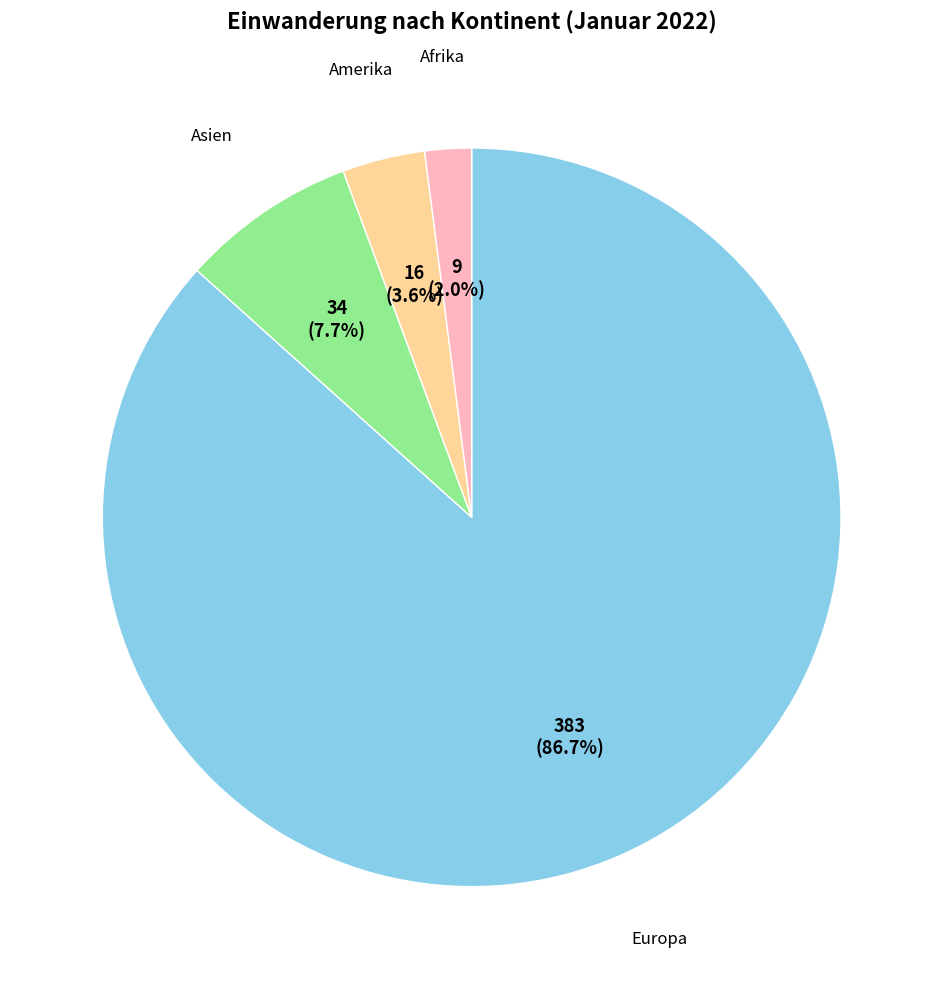

Is there any slice that represents more than half of the pie?

Yes